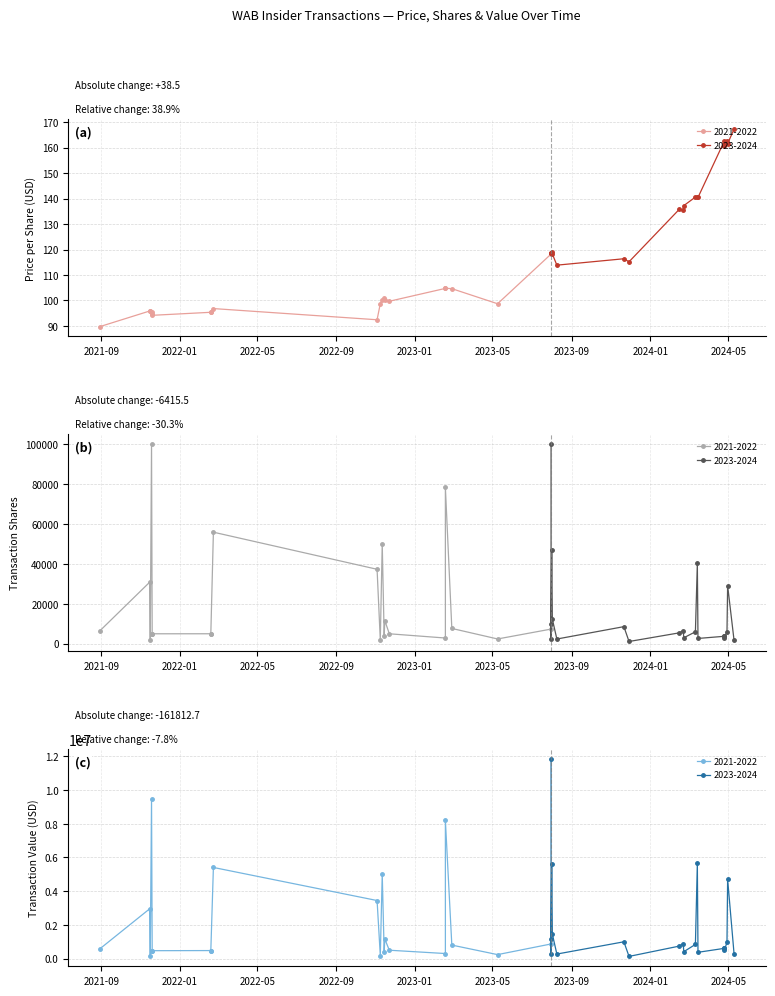

At 2024-04-29, list the series in order from largest to smallest.

transactionValue, transactionShares, transactionPricePerShare